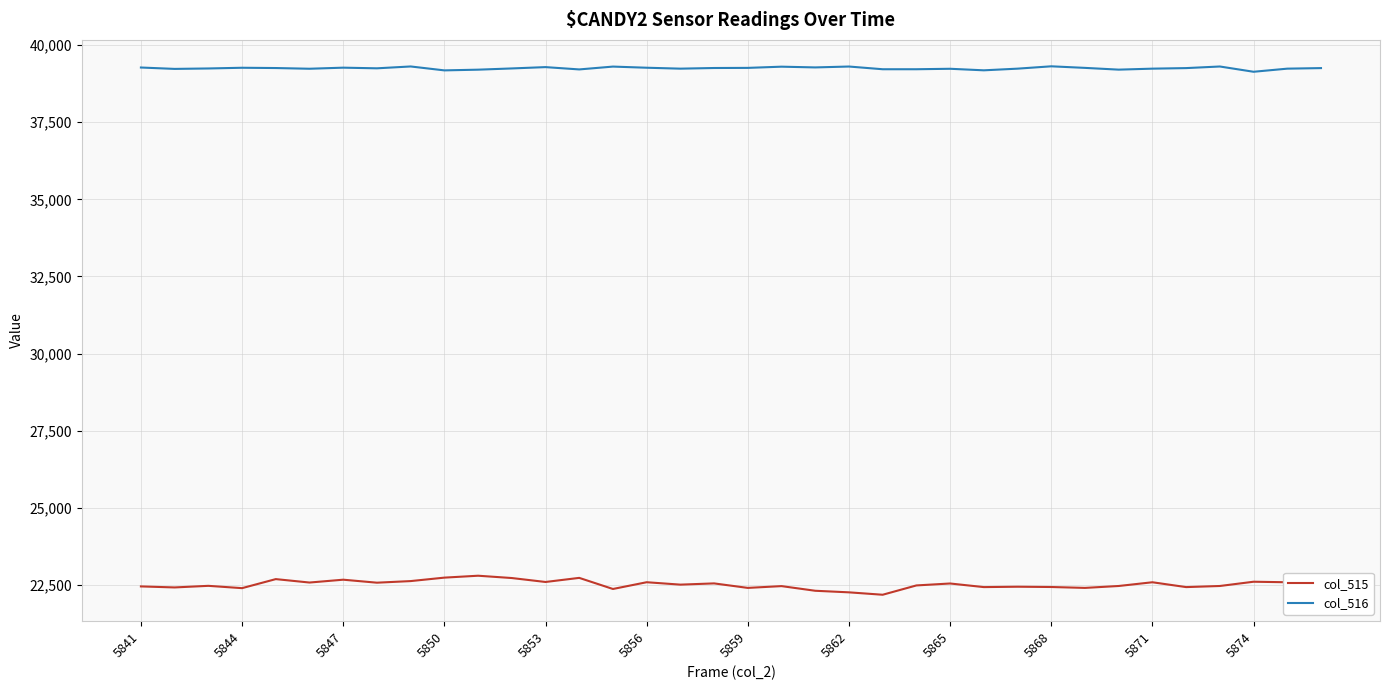

List the series in order of their overall mean, highest first.

col_516, col_515